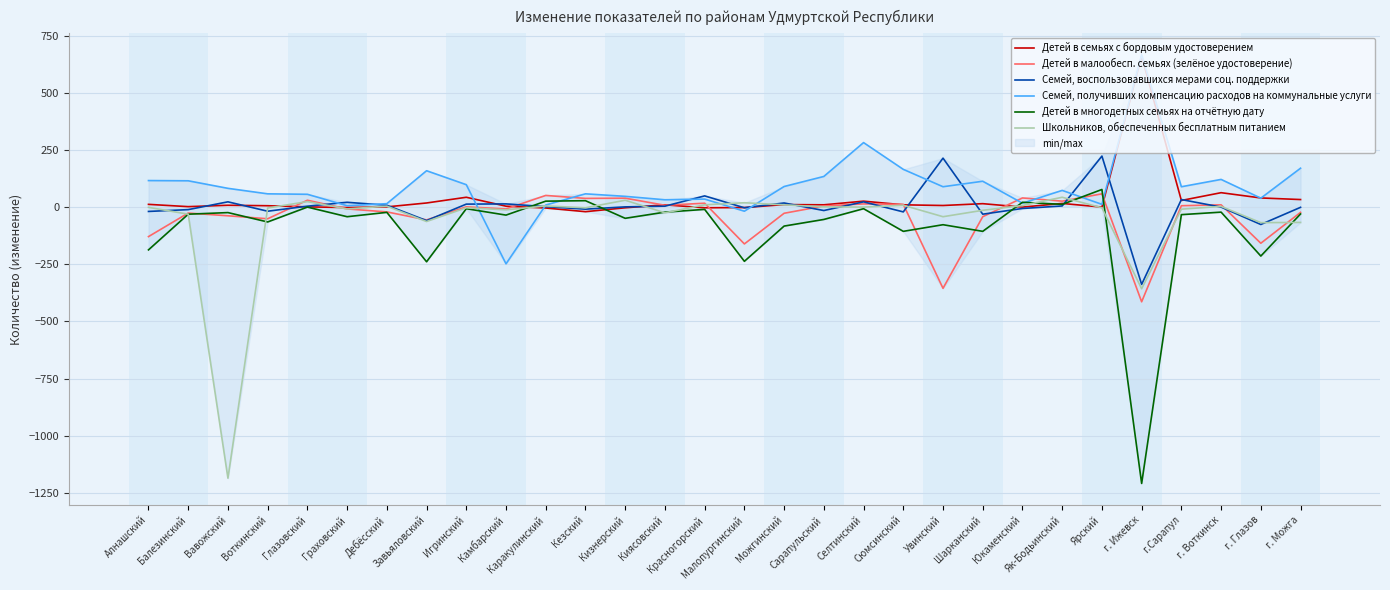

True or false: Детей в семьях с бордовым удостоверением has more than 1 points higher than both neighbors.

True